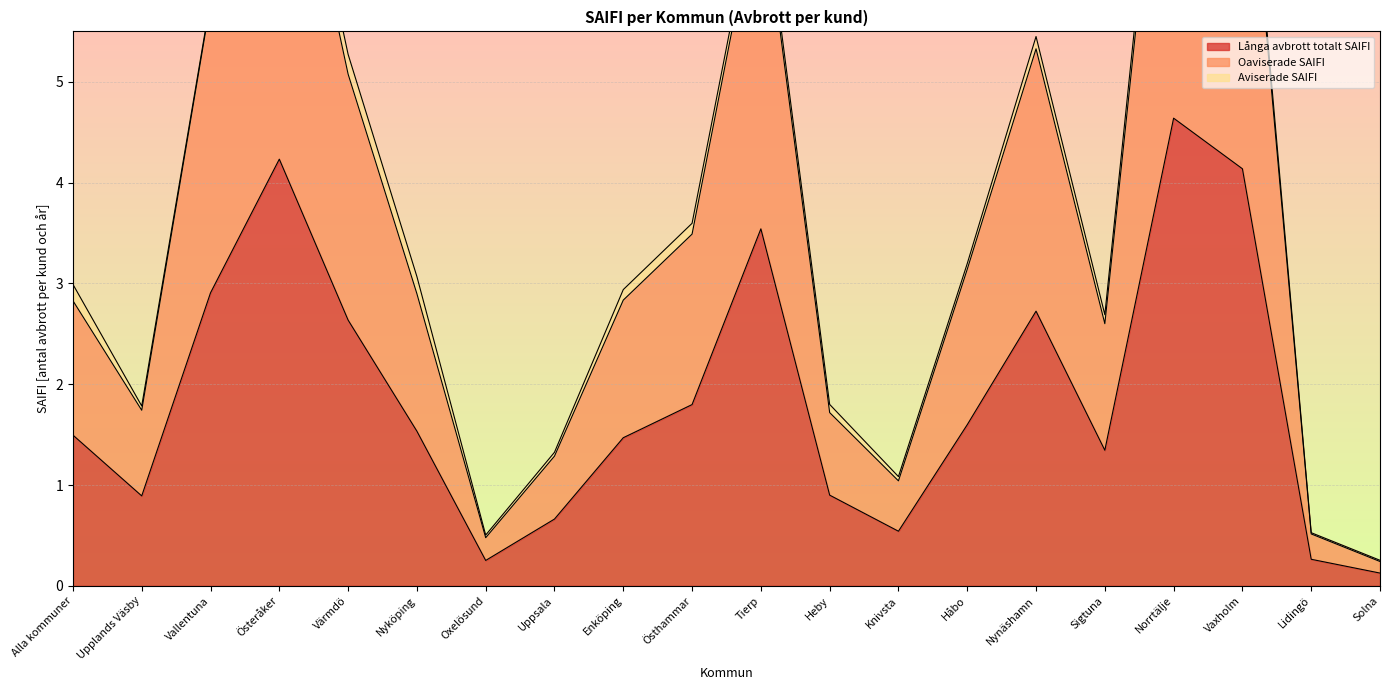

The value of Långa avbrott totalt SAIFI at Nyköping is 1.5. True or false?

True